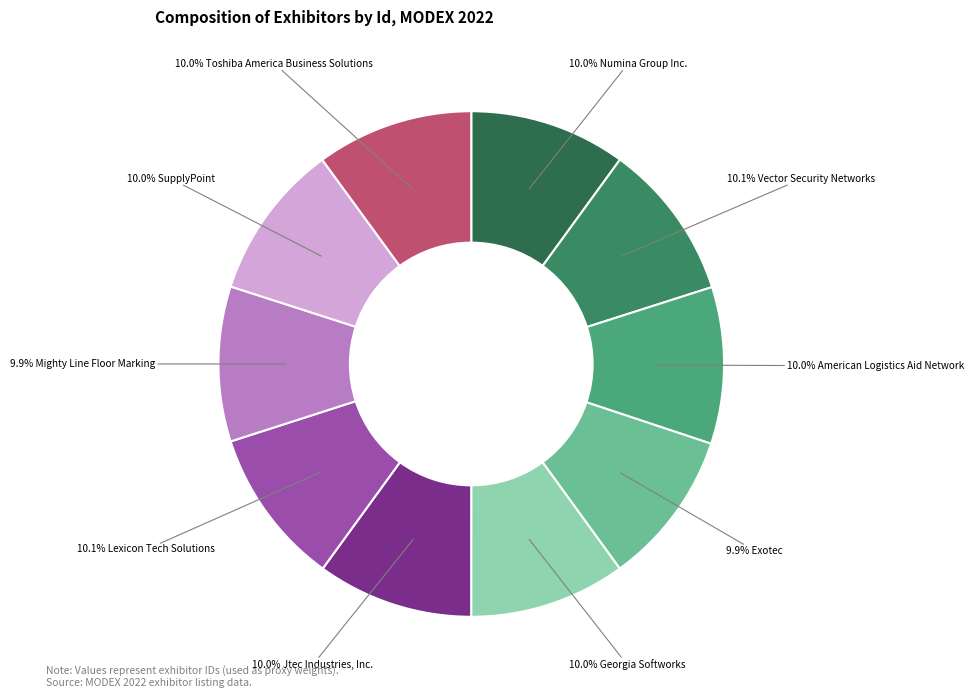

How many slices are in this pie chart?

10